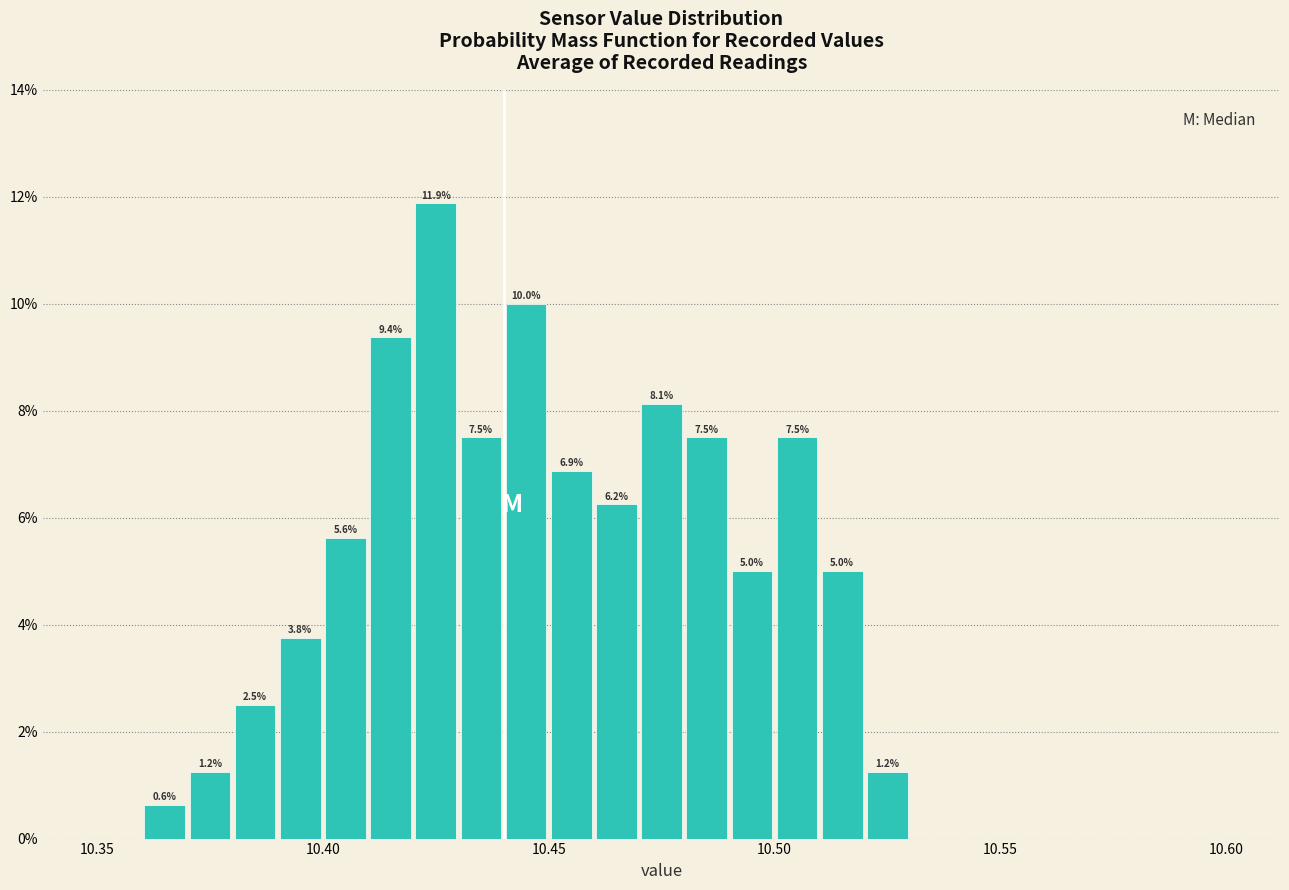

Around what value on the x-axis is the tallest bar? Give the approximate position of its centre, as read against the axis.

10.425